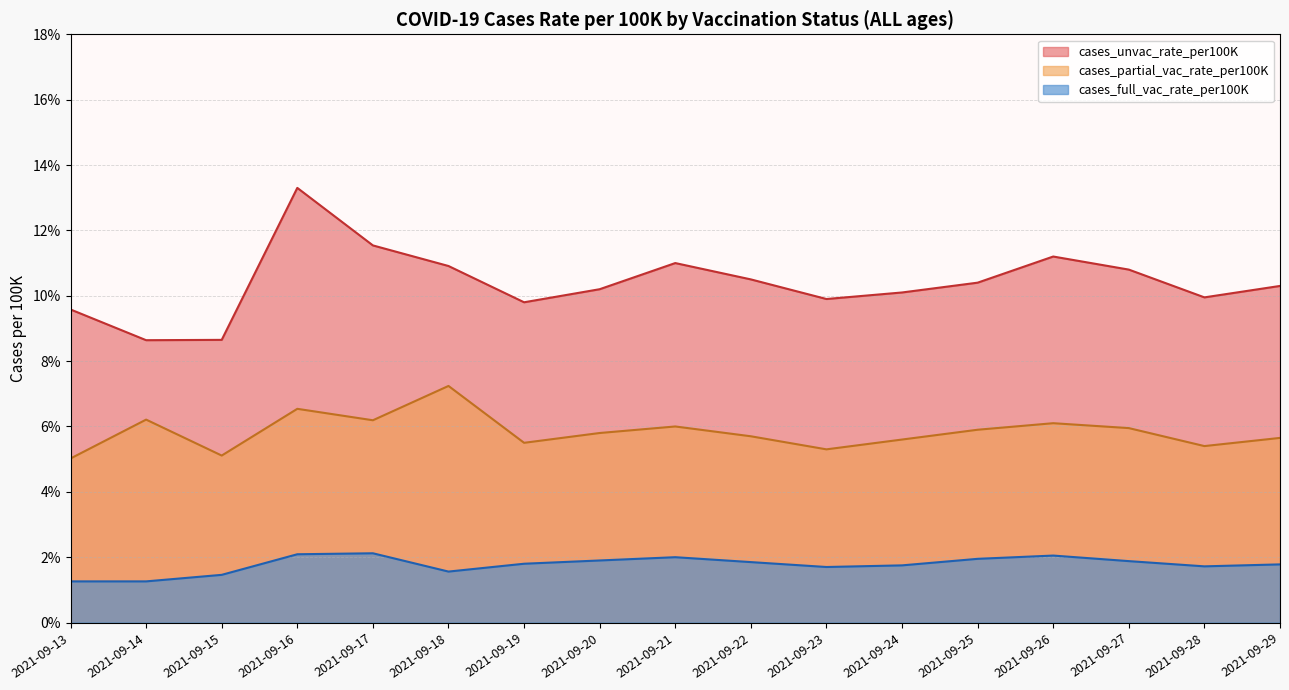

What is the average value of the cases_full_vac_rate_per100K series?

1.8